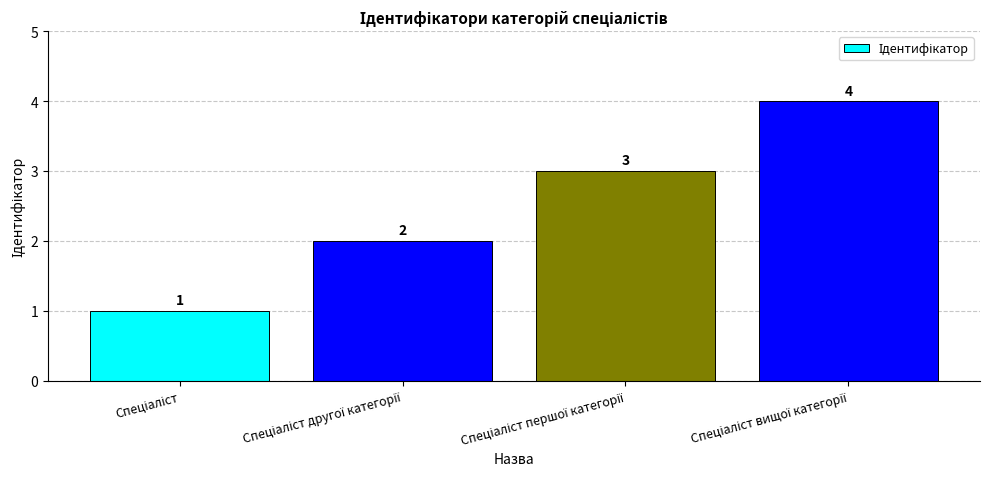

Count the values in the range 2 to 4.

3